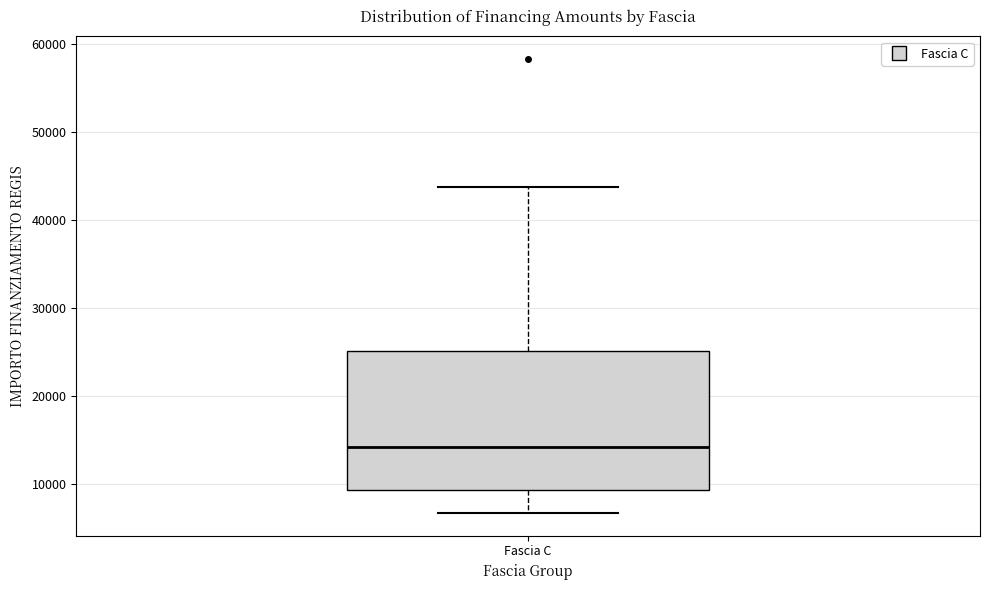

Where does the upper whisker of the box for Fascia C end on the y-axis? The values are not printed on the chart, so give them approximately, as read against the axis.

44000